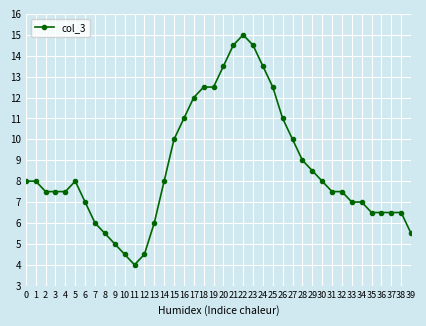

What is the minimum value shown in the chart?

4.0